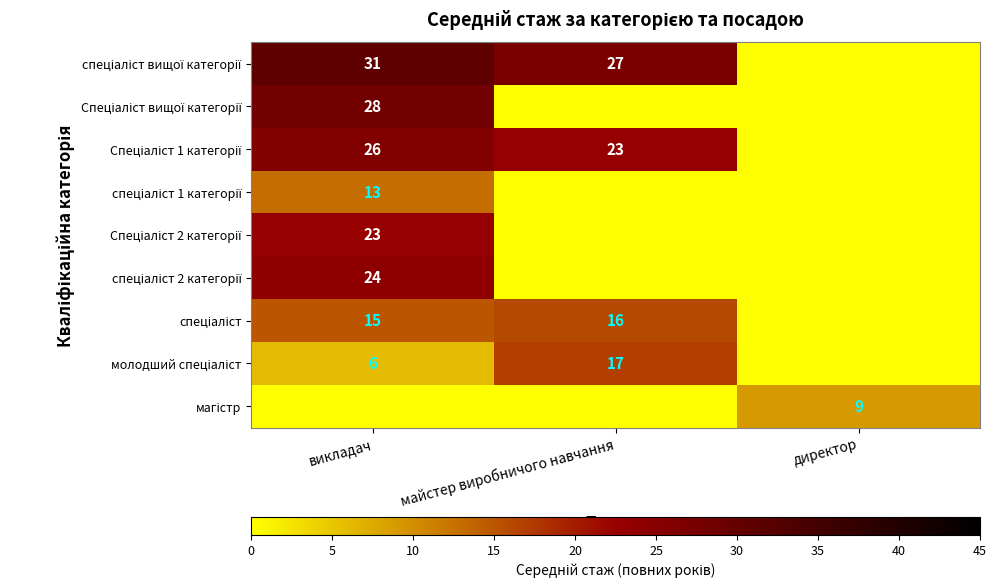

The спеціаліст вищої категорії series shows 31 at викладач. True or false?

True